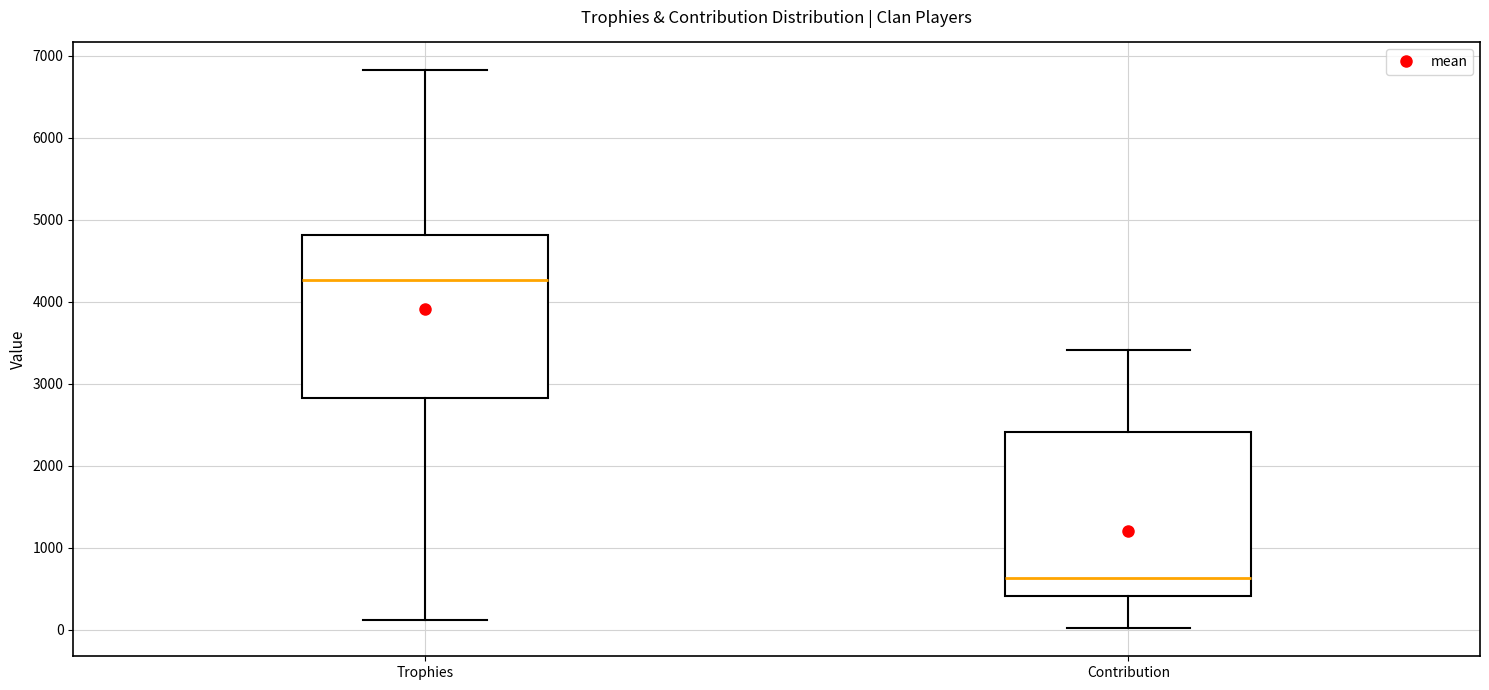

Which box's median line is the highest?

Trophies